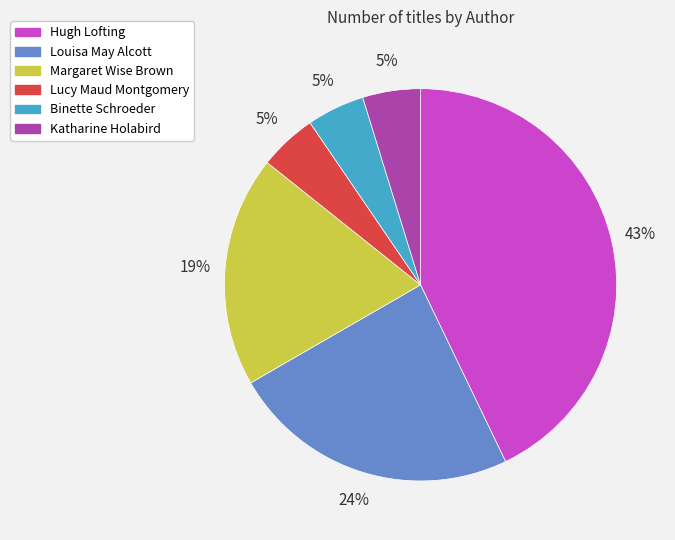

What percentage is the Katharine Holabird slice, to the nearest percent?

5%